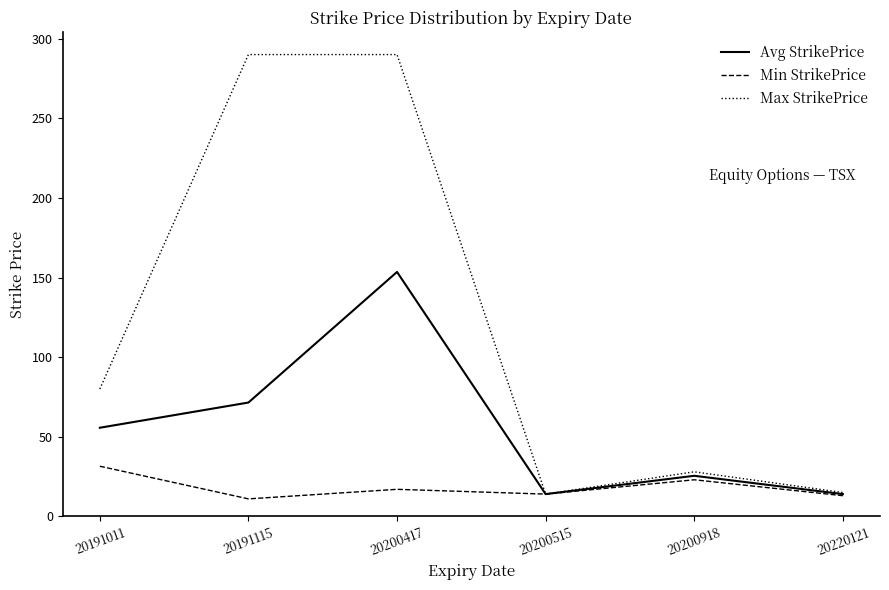

Rank the series by their average value, from highest to lowest.

Max StrikePrice, Avg StrikePrice, Min StrikePrice